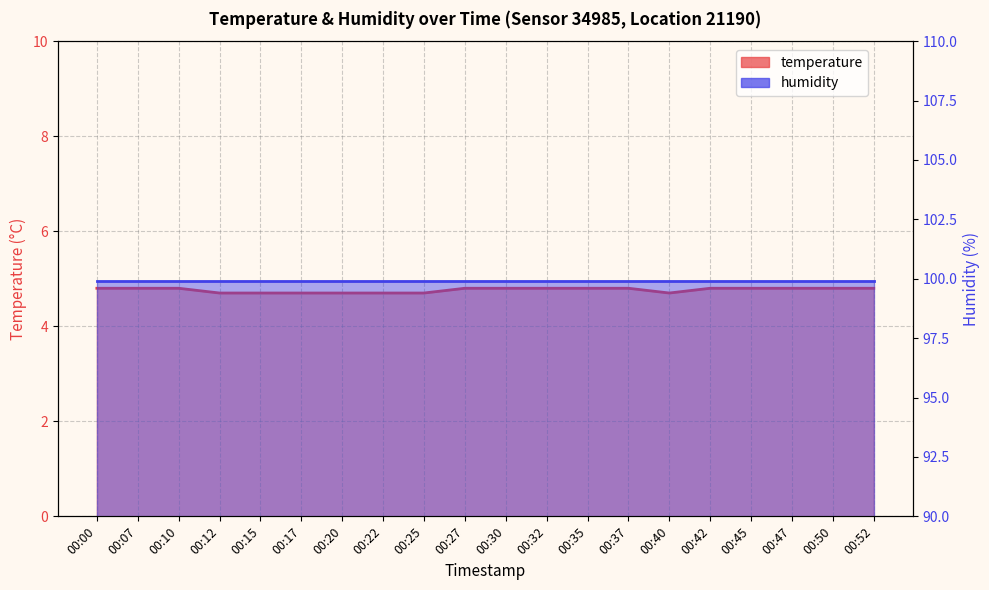

List the labels in order of value, smallest first.

00:12, 00:15, 00:17, 00:20, 00:22, 00:25, 00:40, 00:00, 00:07, 00:10, 00:27, 00:30, 00:32, 00:35, 00:37, 00:42, 00:45, 00:47, 00:50, 00:52